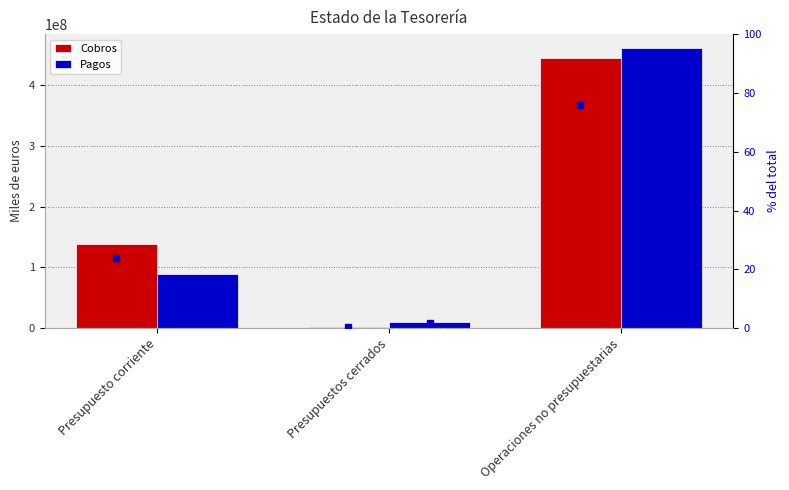

Reading left to right, what are all the values shown in this chart?

Cobros: 139019192	2534492	444207227
Pagos: 89374928	10337603	460509489